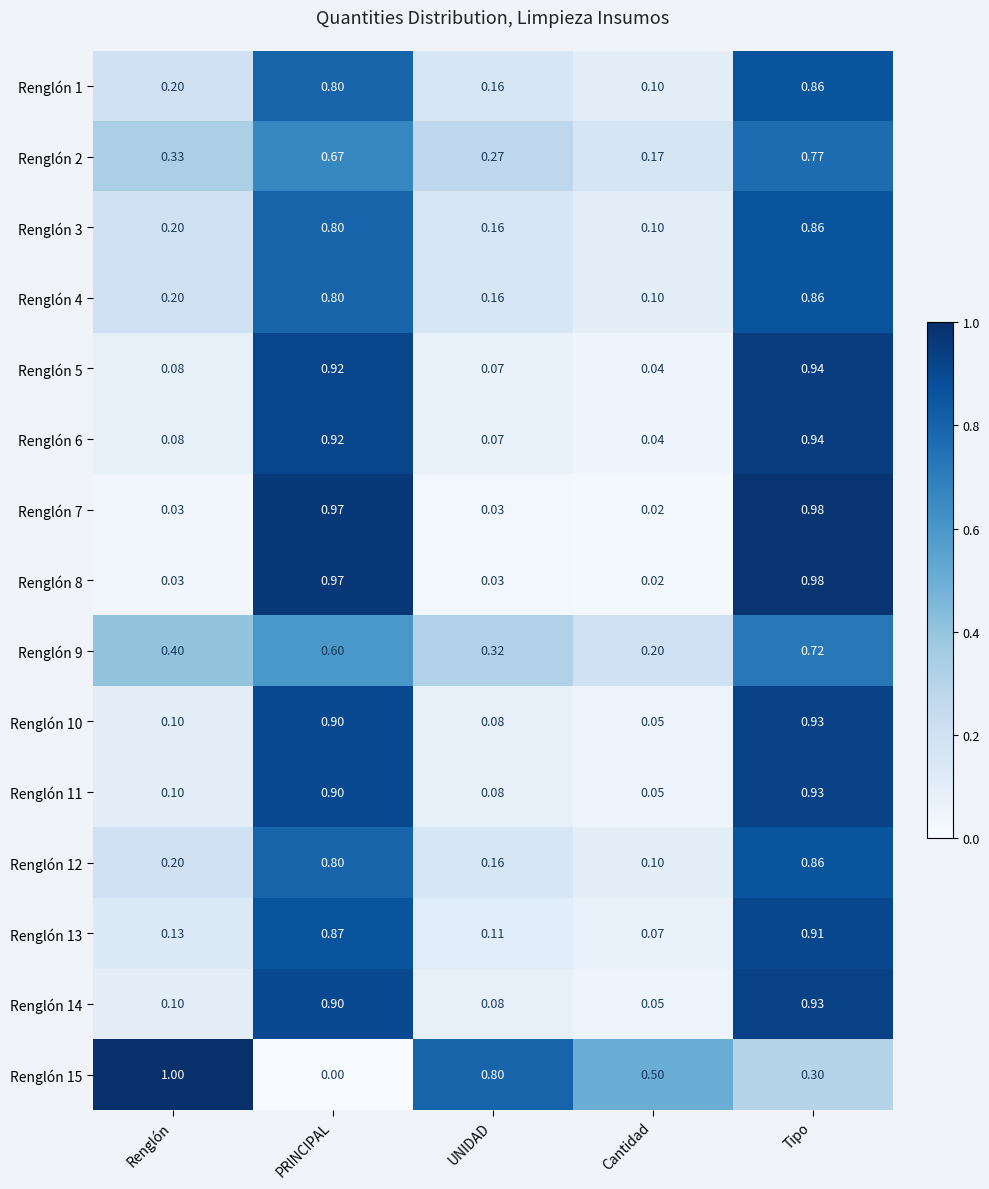

At which category is the sum across all series the highest?

Tipo